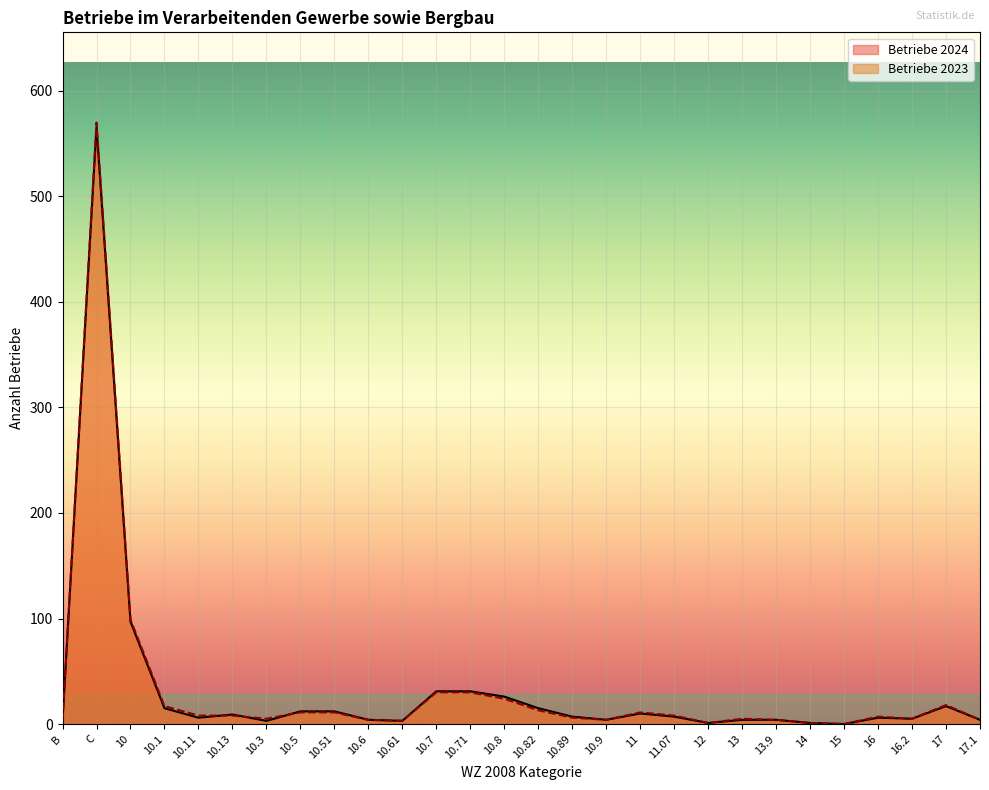

Which series ends up on top after the final intersection of Betriebe 2023 and Betriebe 2024?

Betriebe 2024